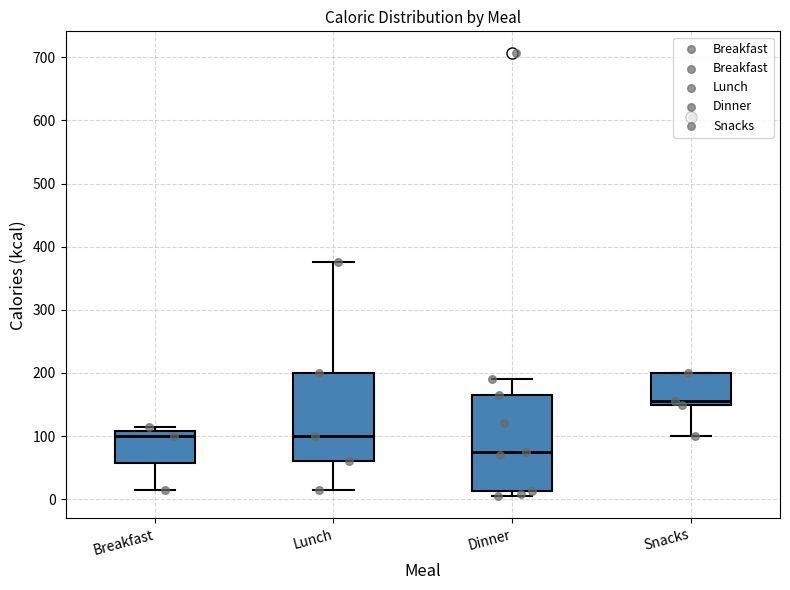

Reading left to right, transcribe this box plot: for each box, give where its median line is, the range the box spans, and where its two whiskers end, as read against the y-axis. The values are not printed on the chart, so give them approximately, as read against the axis.

Breakfast: median 100, box 60 to 110, whiskers 20 to 120
Lunch: median 100, box 60 to 200, whiskers 20 to 380
Dinner: median 80, box 10 to 170, whiskers 10 (just below the box's lower edge) to 190
Snacks: median 160, box 150 to 200, whiskers 100 to 200